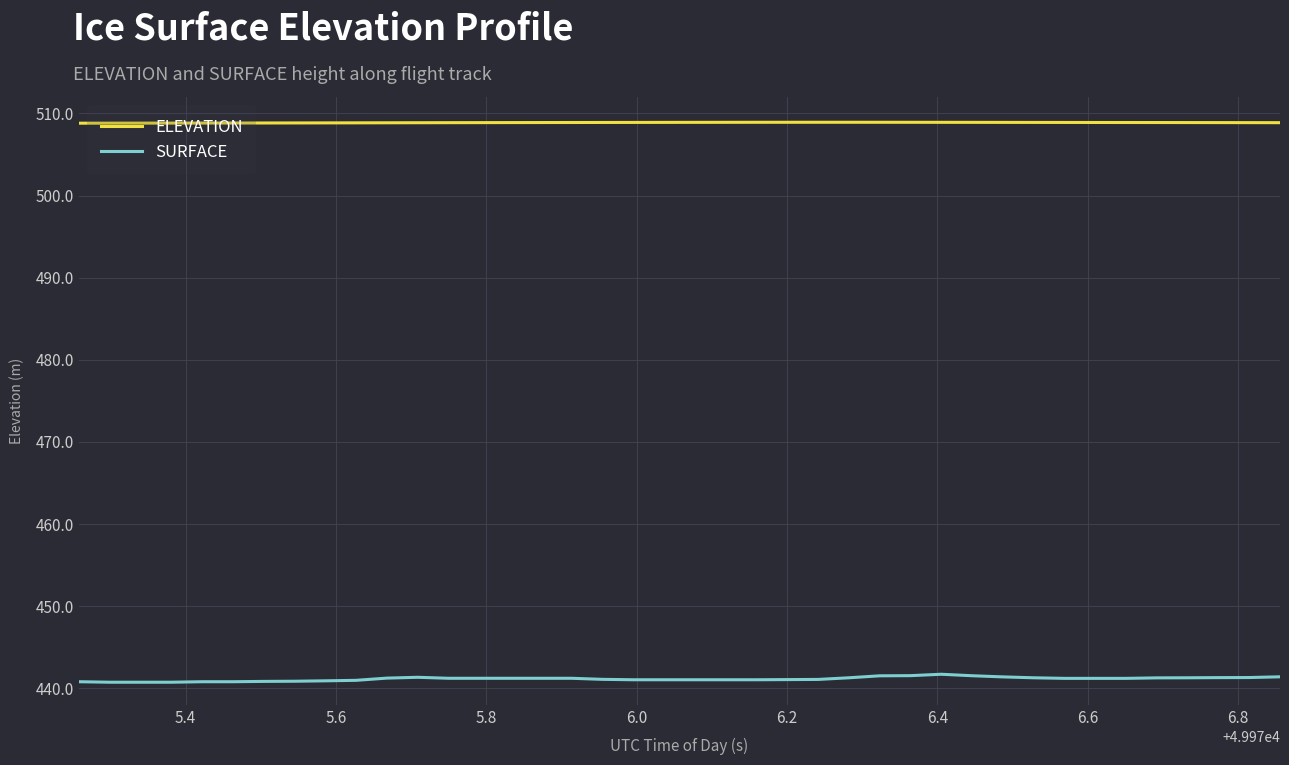

What is the maximum value for SURFACE?

441.7